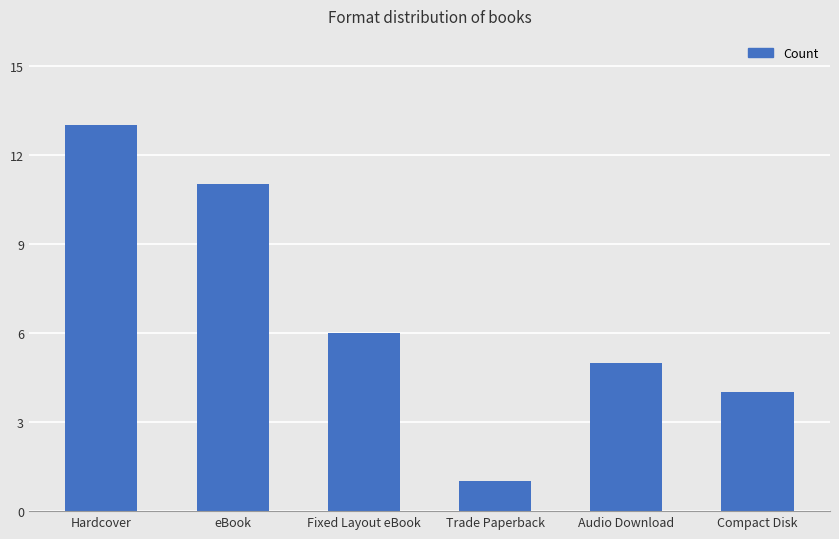

The value at eBook is 18. True or false?

False